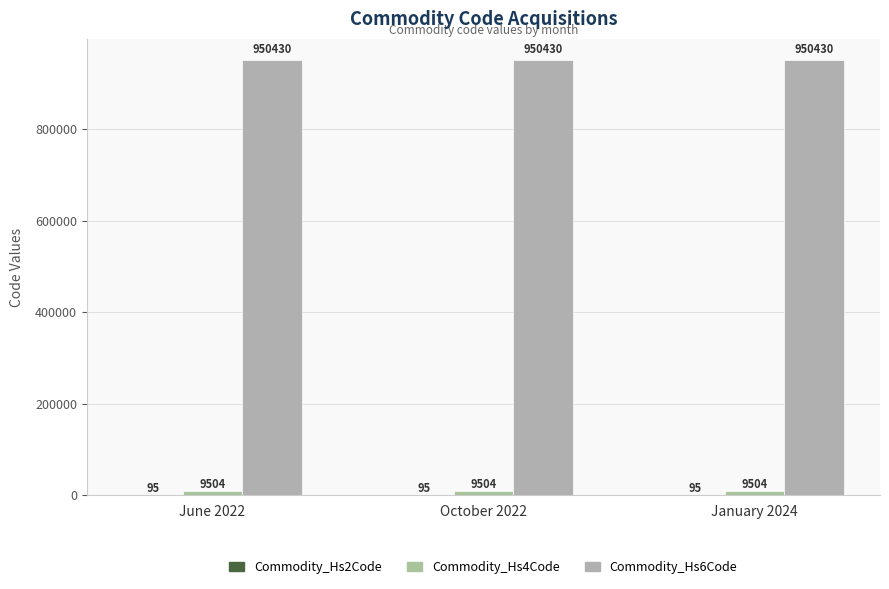

Rank the categories by Commodity_Hs4Code value from lowest to highest.

June 2022, October 2022, January 2024